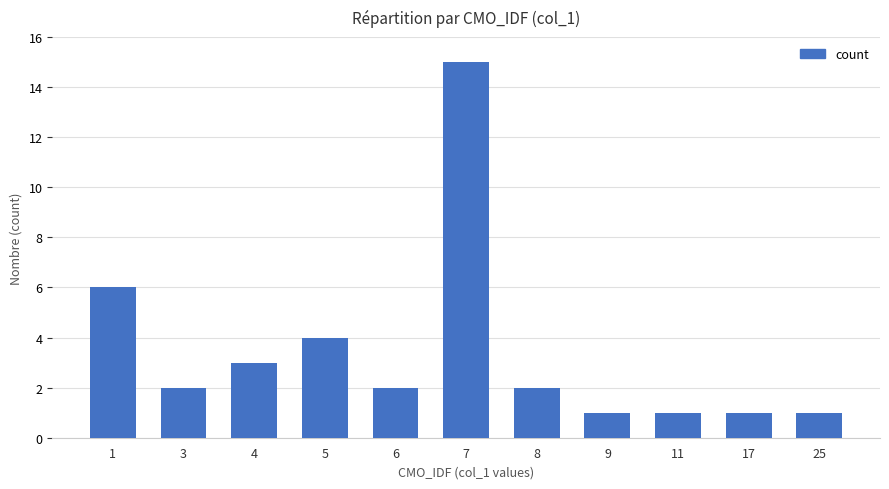

What is the sum of all values?

38